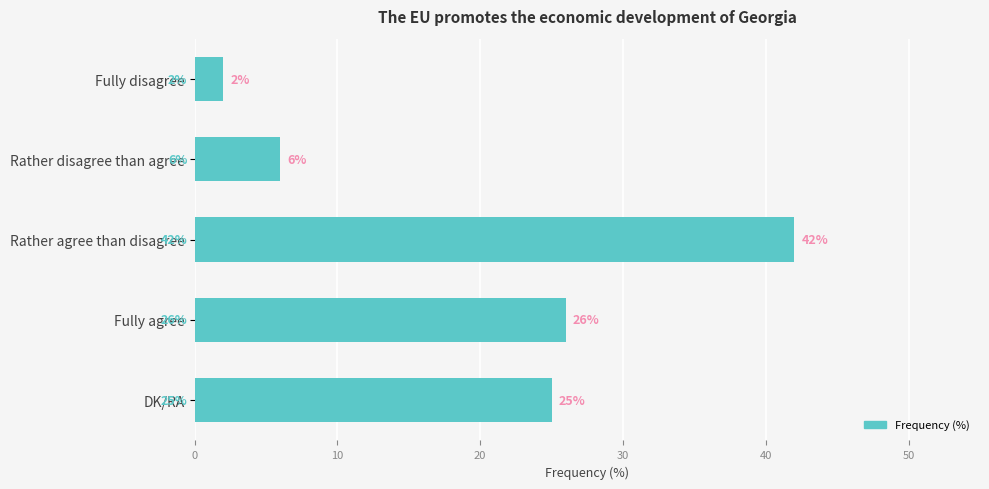

How many distinct data groups are displayed?

1